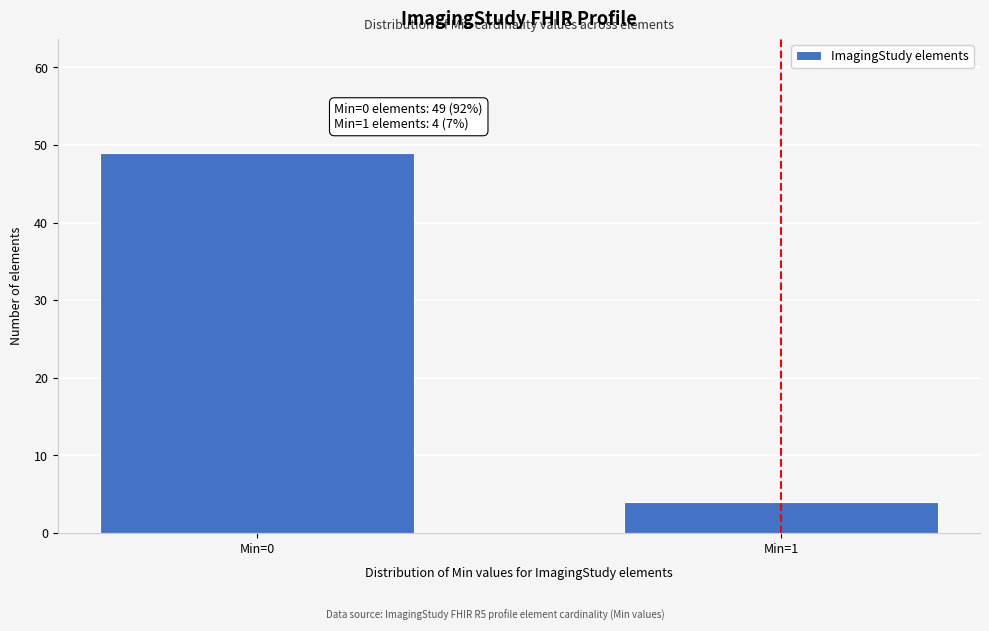

Reading left to right, what are all the values shown in this chart?

Min=0=49	Min=1=4